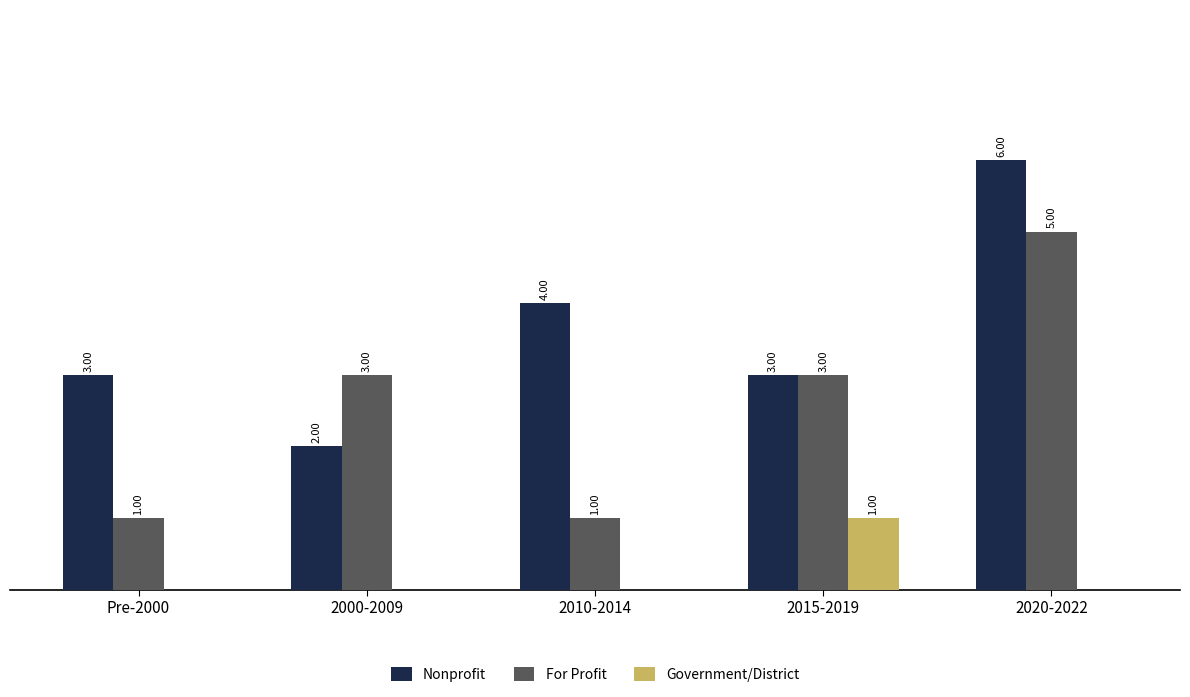

Which series changed the most between 2010-2014 and 2015-2019?

For Profit